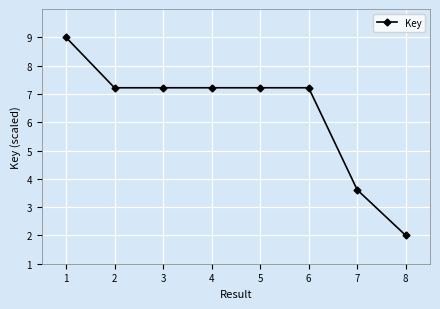

How many categories are shown in the chart?

8